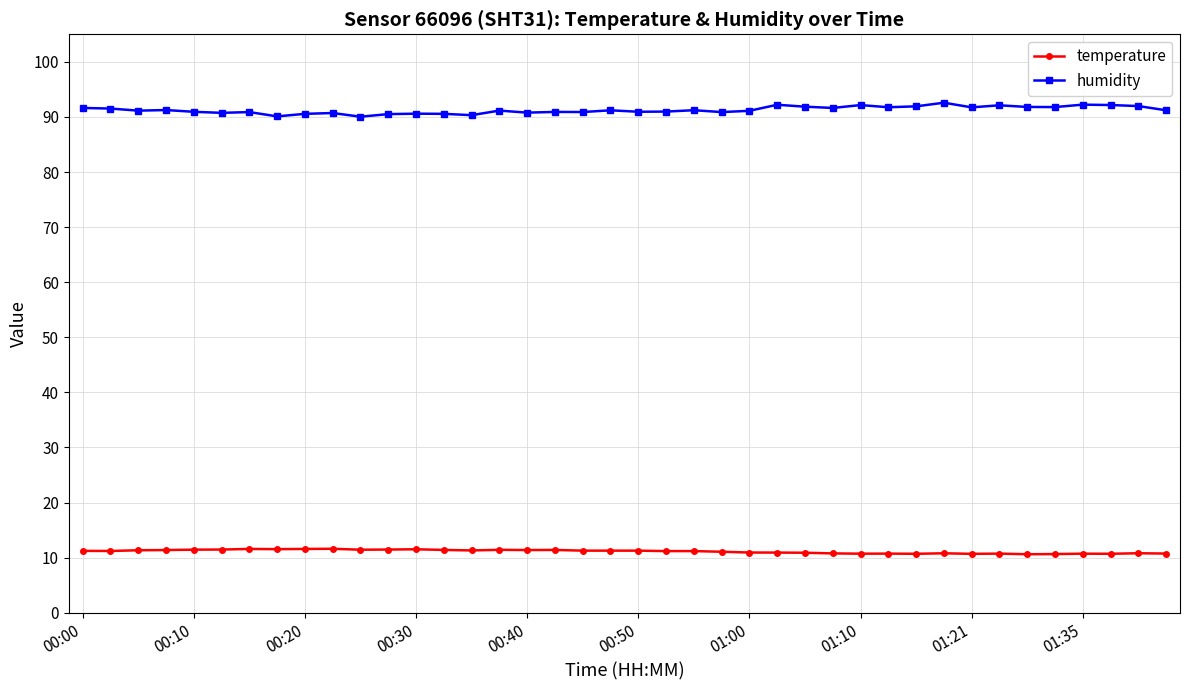

True or false: humidity and temperature intersect in this chart.

False